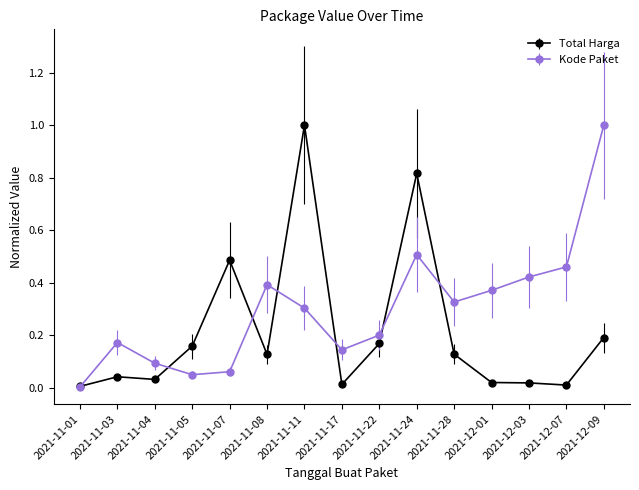

Which series changed the most between 2021-11-03 and 2021-11-24?

Total Harga